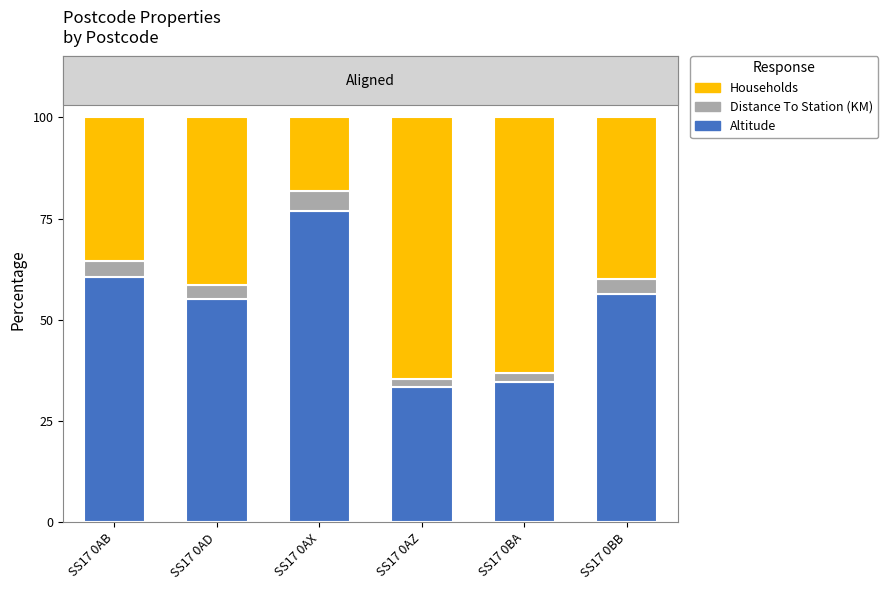

At which label does Altitude reach its peak?

SS17 0AX